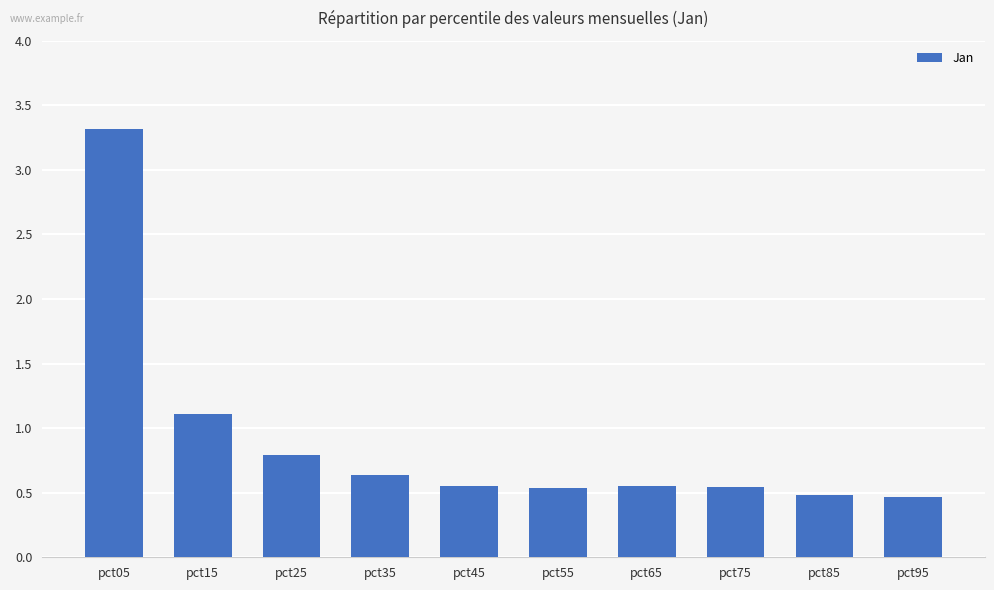

What is the sum of the values at pct45 and pct85?

1.0